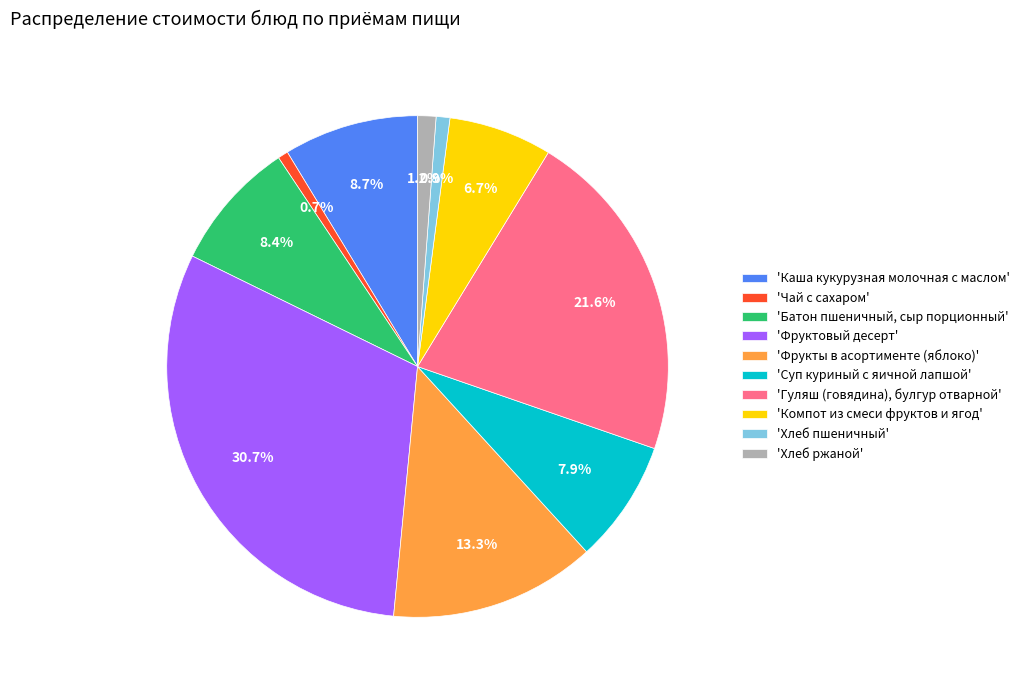

Which slice is the largest?

'Фруктовый десерт'